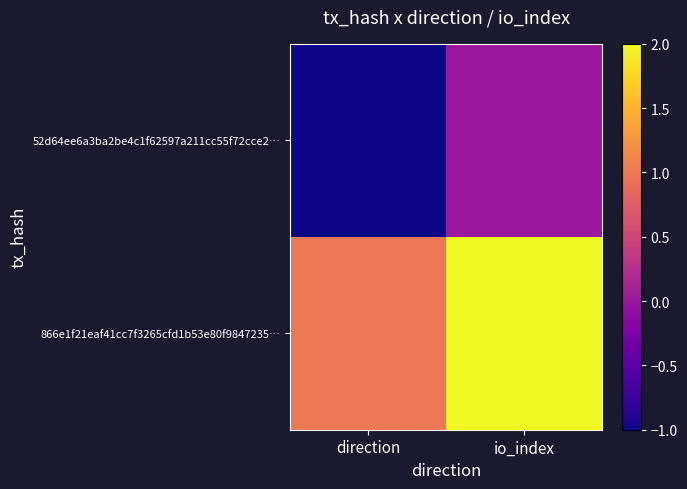

Between direction and io_index, which is larger?

io_index